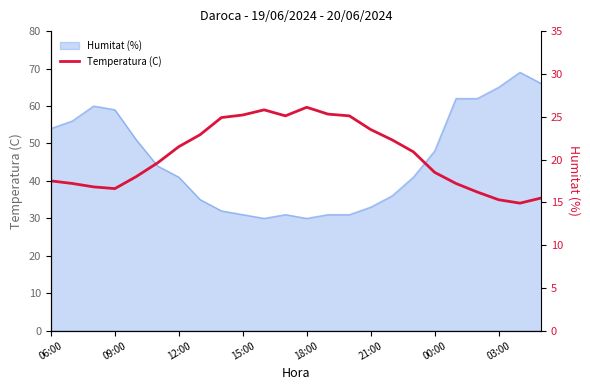

The value at 19 is 24.9. True or false?

False